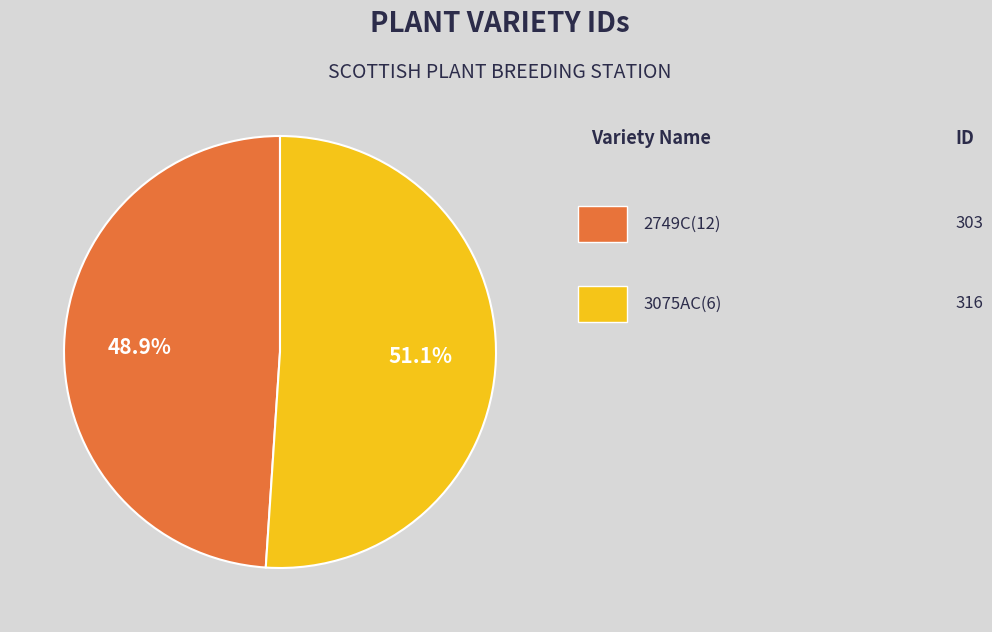

Is there any slice that represents more than half of the pie?

Yes